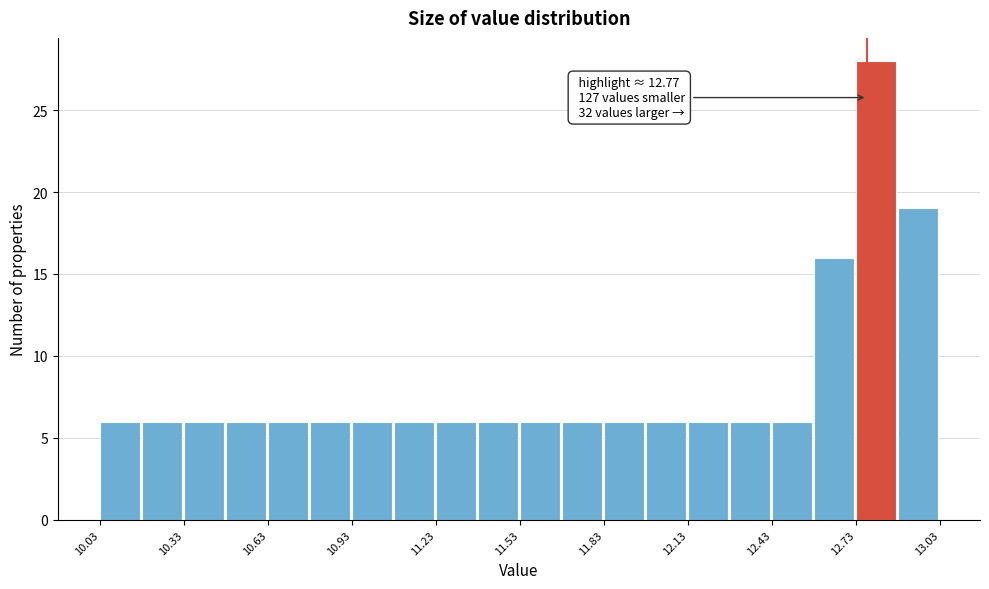

Around what value on the x-axis is the tallest bar? Give the approximate position of its centre, as read against the axis.

12.80